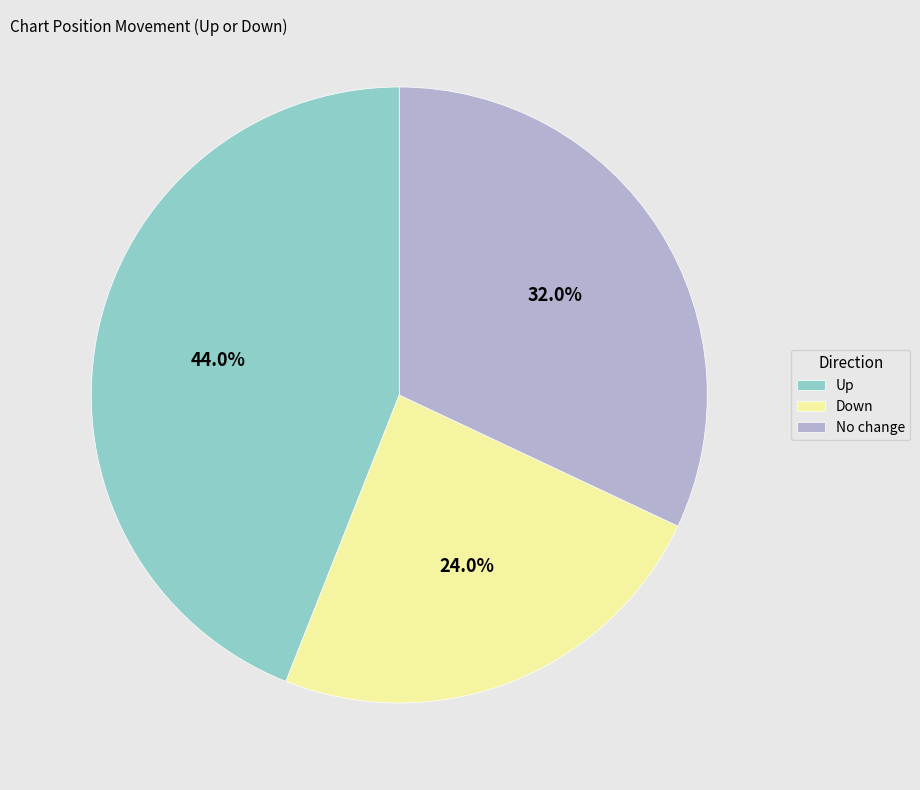

How many segments does this pie chart have?

3